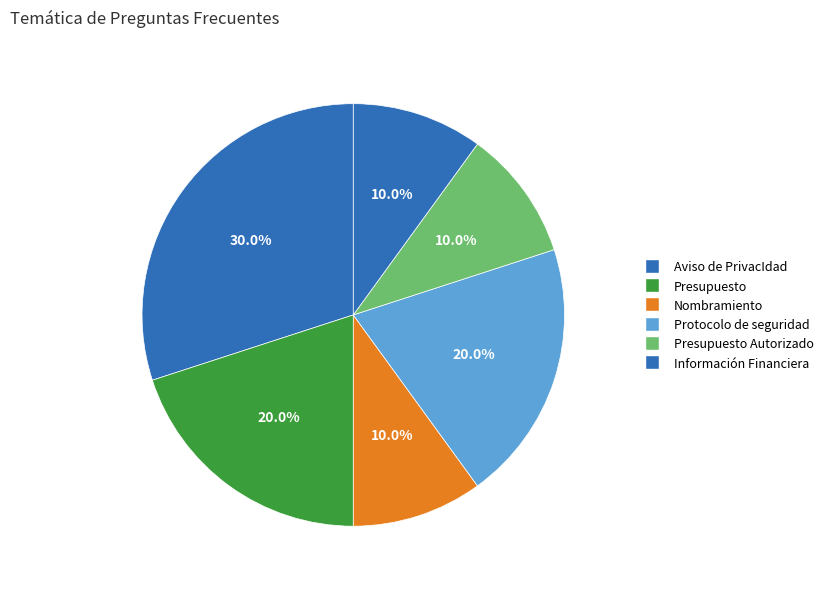

How many slices are in this pie chart?

6